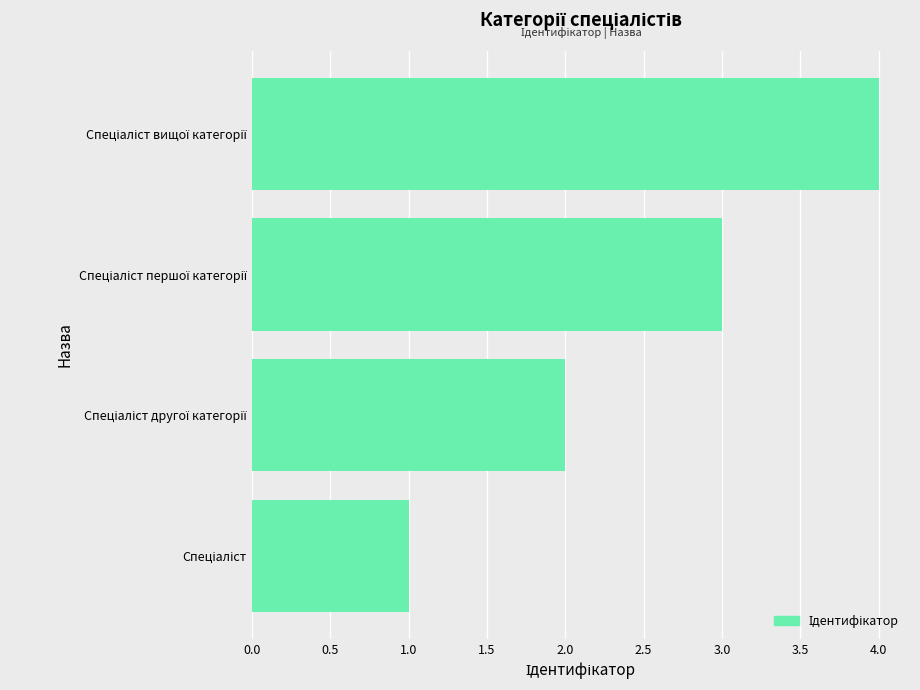

How many categories are shown in the chart?

4